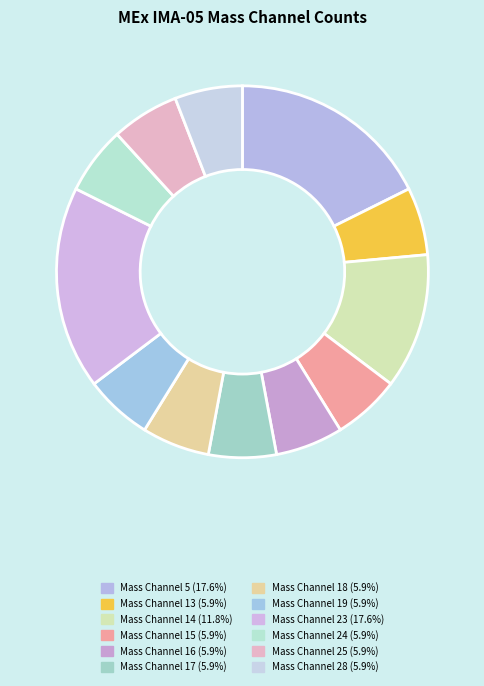

How many slices are in this pie chart?

12